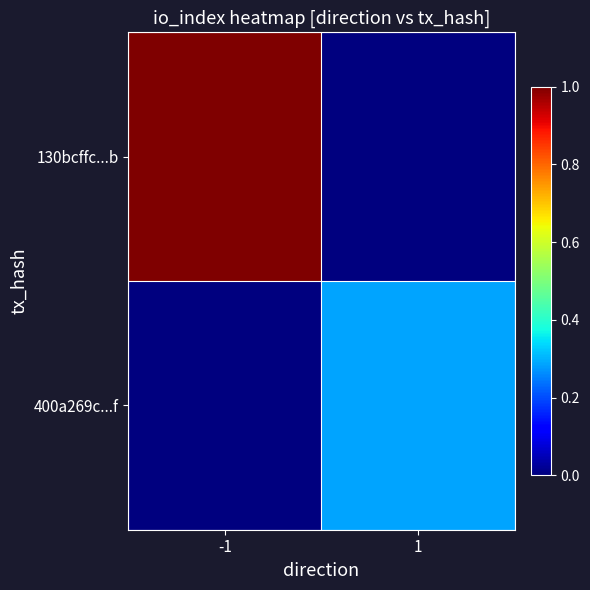

Reading right to left, extract all data points from this chart.

130bcffc...b: 1=0.0	-1=1.0
400a269c...f: 1=0.3	-1=0.0